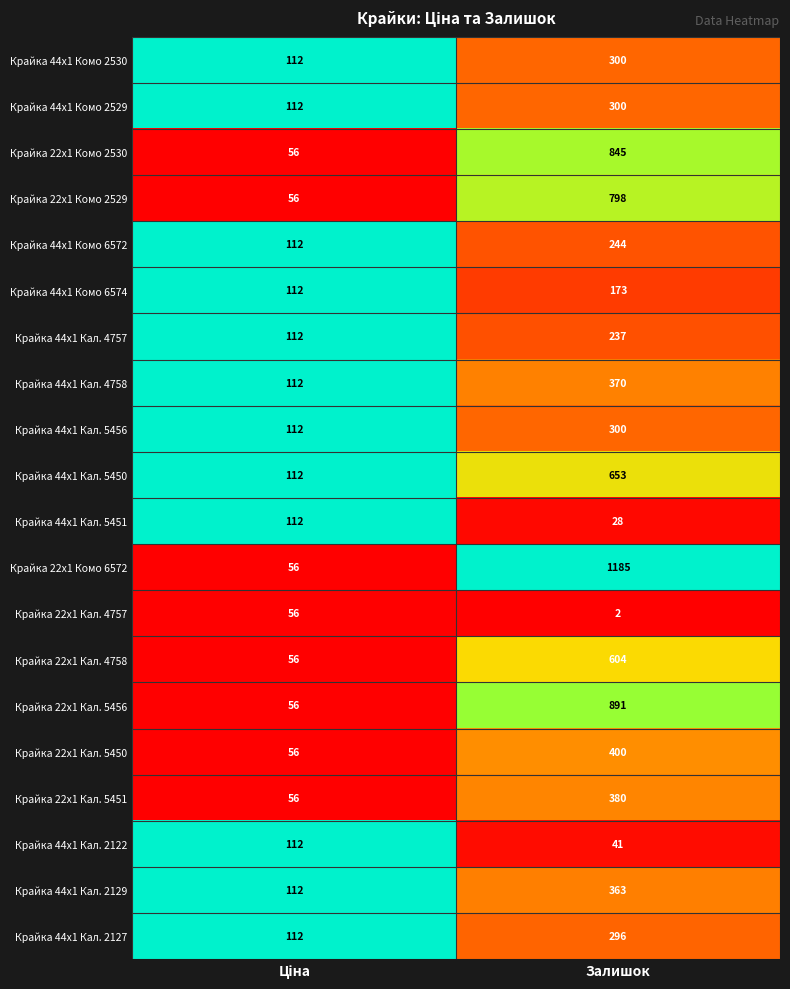

What is the difference between the maximum and minimum values in the Крайка 44x1 Кал. 5456 series?

188